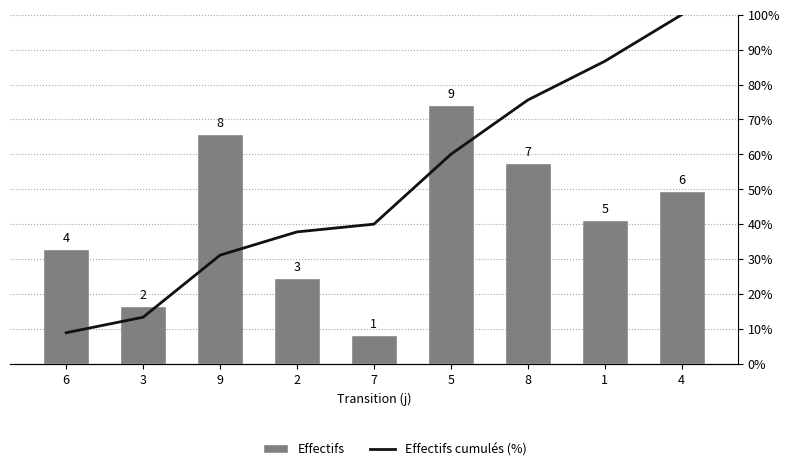

How many data points in Effectifs cumulés (%) are less than 40?

4